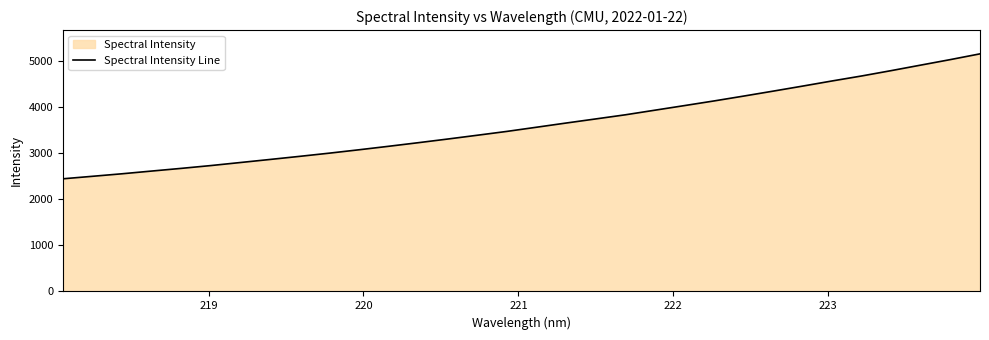

What is the minimum value shown in the chart?

2444.4